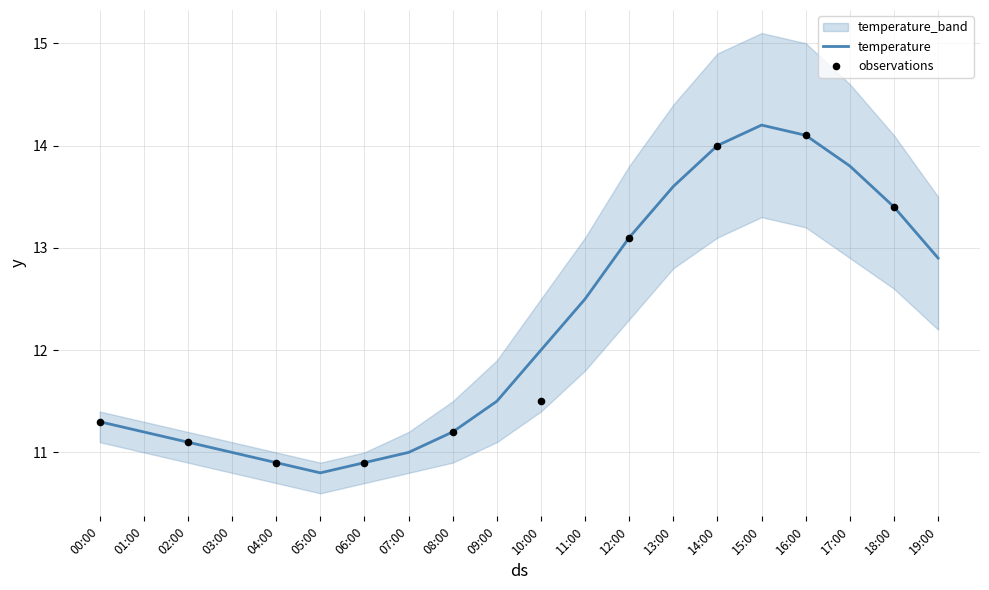

True or false: temperature has a value of 4.3 at 19:00.

False